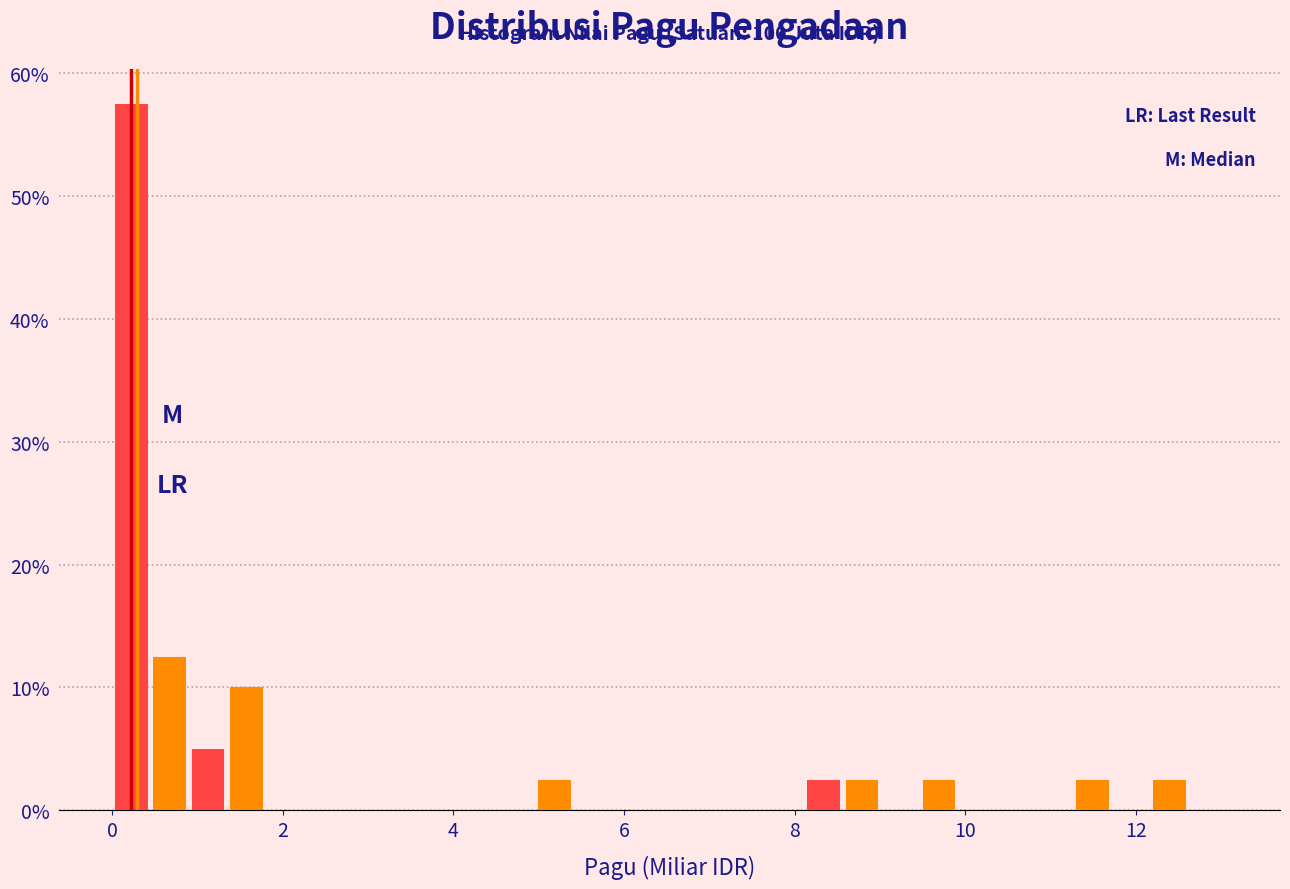

Read against the x-axis, roughly where is the centre of the tallest bar?

0.2